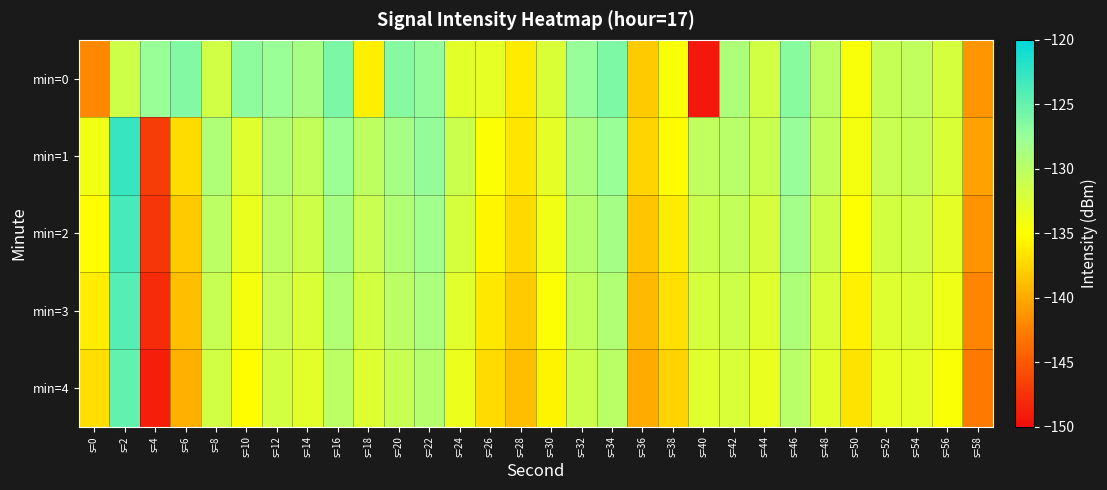

Reading left to right, extract all data points from this chart.

min=0: s=0=-141.9	s=2=-131.4	s=4=-127.6	s=6=-126.4	s=8=-131.6	s=10=-127.0	s=12=-127.7	s=14=-128.5	s=16=-126.1	s=18=-135.9	s=20=-126.6	s=22=-127.3	s=24=-133.0	s=26=-133.2	s=28=-136.2	s=30=-132.3	s=32=-127.5	s=34=-126.2	s=36=-138.0	s=38=-134.6	s=40=-149.2	s=42=-129.1	s=44=-131.6	s=46=-126.8	s=48=-130.1	s=50=-134.6	s=52=-130.8	s=54=-130.4	s=56=-132.0	s=58=-141.2
min=1: s=0=-134.0	s=2=-122.7	s=4=-146.8	s=6=-137.0	s=8=-129.2	s=10=-132.7	s=12=-129.4	s=14=-130.5	s=16=-127.7	s=18=-130.2	s=20=-128.5	s=22=-127.3	s=24=-131.2	s=26=-134.8	s=28=-136.5	s=30=-133.1	s=32=-128.9	s=34=-127.6	s=36=-137.5	s=38=-135.2	s=40=-130.4	s=42=-129.8	s=44=-131.1	s=46=-127.5	s=48=-130.6	s=50=-134.2	s=52=-131.0	s=54=-130.8	s=56=-132.3	s=58=-140.5
min=2: s=0=-135.1	s=2=-123.5	s=4=-147.2	s=6=-138.0	s=8=-130.1	s=10=-133.5	s=12=-130.2	s=14=-131.4	s=16=-128.5	s=18=-131.0	s=20=-129.3	s=22=-128.1	s=24=-132.0	s=26=-135.5	s=28=-137.2	s=30=-134.0	s=32=-129.7	s=34=-128.4	s=36=-138.3	s=38=-136.0	s=40=-131.2	s=42=-130.6	s=44=-131.9	s=46=-128.3	s=48=-131.4	s=50=-135.0	s=52=-131.8	s=54=-131.6	s=56=-133.1	s=58=-141.3
min=3: s=0=-136.0	s=2=-124.2	s=4=-148.0	s=6=-138.8	s=8=-130.9	s=10=-134.3	s=12=-131.0	s=14=-132.2	s=16=-129.3	s=18=-131.8	s=20=-130.1	s=22=-128.9	s=24=-132.8	s=26=-136.3	s=28=-138.0	s=30=-134.8	s=32=-130.5	s=34=-129.2	s=36=-139.1	s=38=-136.8	s=40=-132.0	s=42=-131.4	s=44=-132.7	s=46=-129.1	s=48=-132.2	s=50=-135.8	s=52=-132.6	s=54=-132.4	s=56=-133.9	s=58=-142.1
min=4: s=0=-136.9	s=2=-124.9	s=4=-148.8	s=6=-139.6	s=8=-131.7	s=10=-135.1	s=12=-131.8	s=14=-133.0	s=16=-130.1	s=18=-132.6	s=20=-130.9	s=22=-129.7	s=24=-133.6	s=26=-137.1	s=28=-138.8	s=30=-135.6	s=32=-131.3	s=34=-130.0	s=36=-139.9	s=38=-137.6	s=40=-132.8	s=42=-132.2	s=44=-133.5	s=46=-129.9	s=48=-133.0	s=50=-136.6	s=52=-133.4	s=54=-133.2	s=56=-134.7	s=58=-142.9